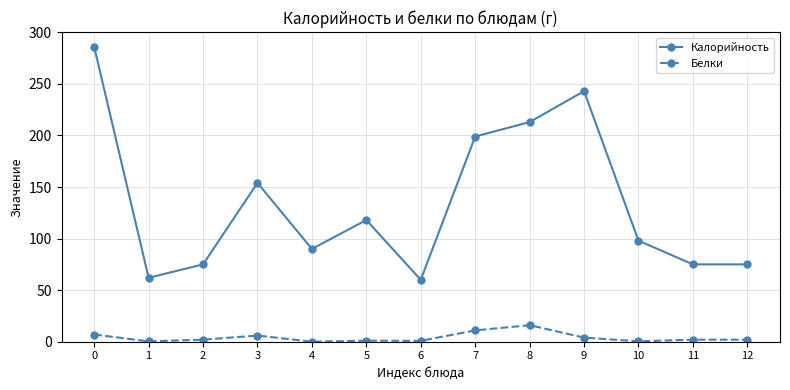

Which series changed the most between 5 and 7?

Калорийность